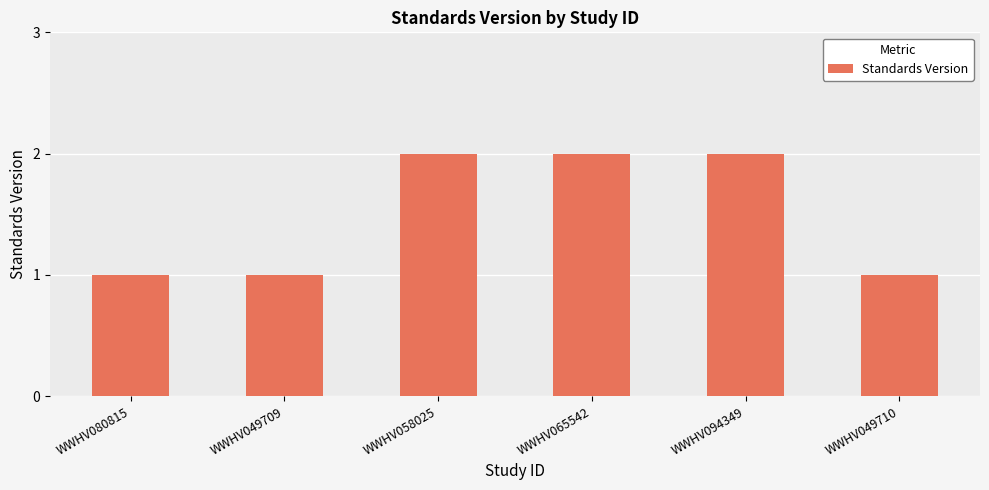

What is the difference between the maximum and minimum values?

1